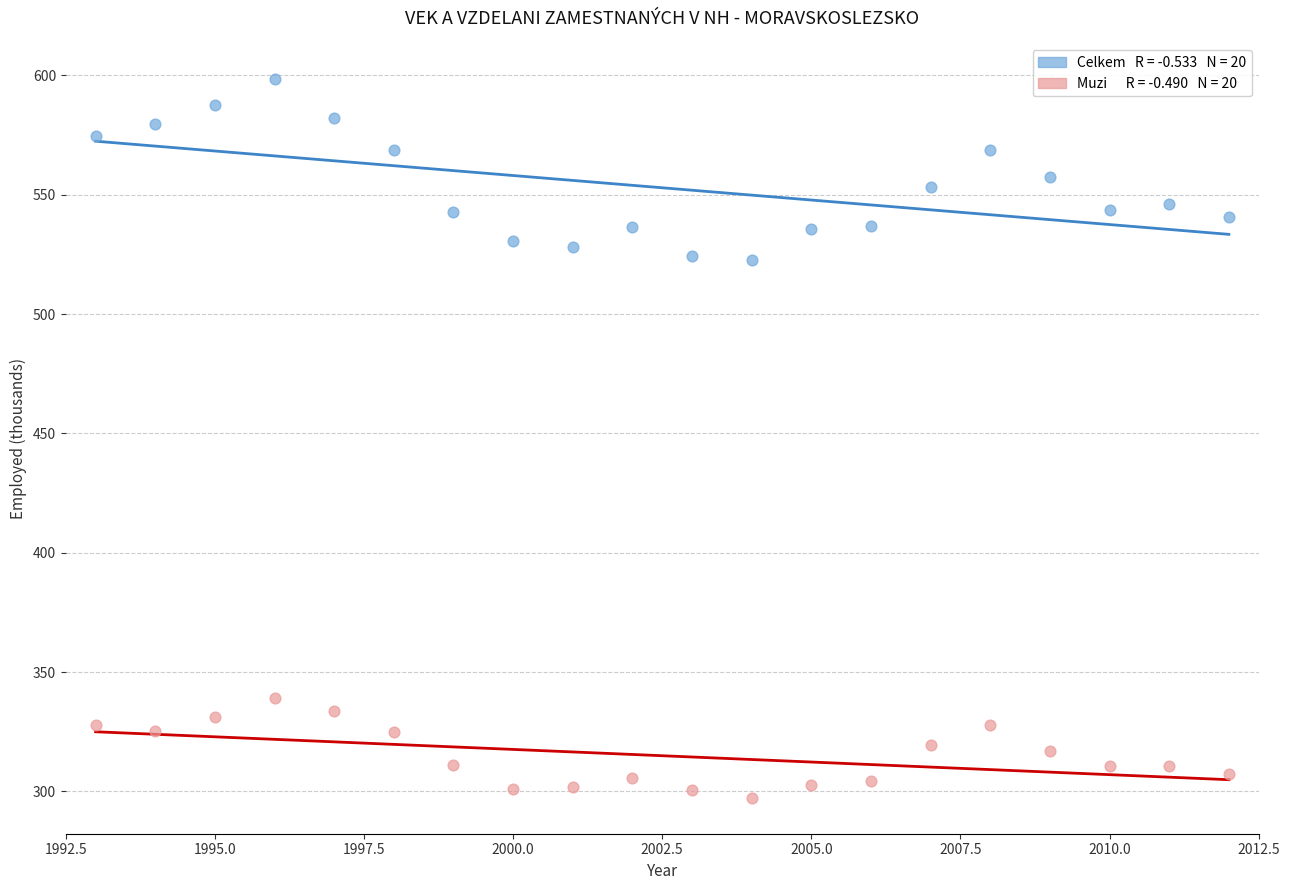

Across all data points, what is the range of Y values (max minus min)?

301.0